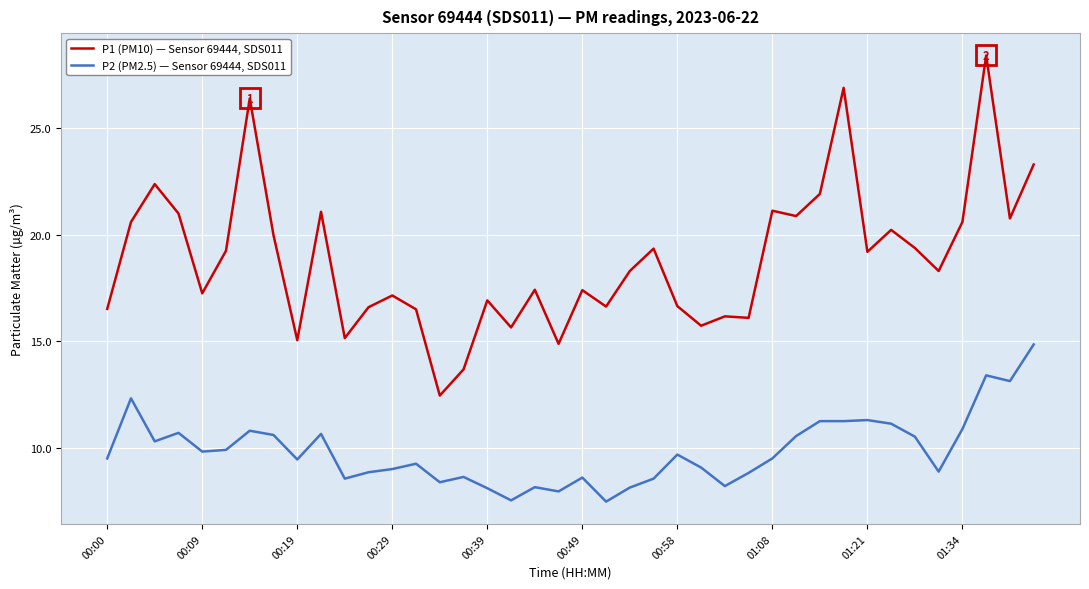

Which series has the widest spread of values?

P1 (PM10) — Sensor 69444, SDS011